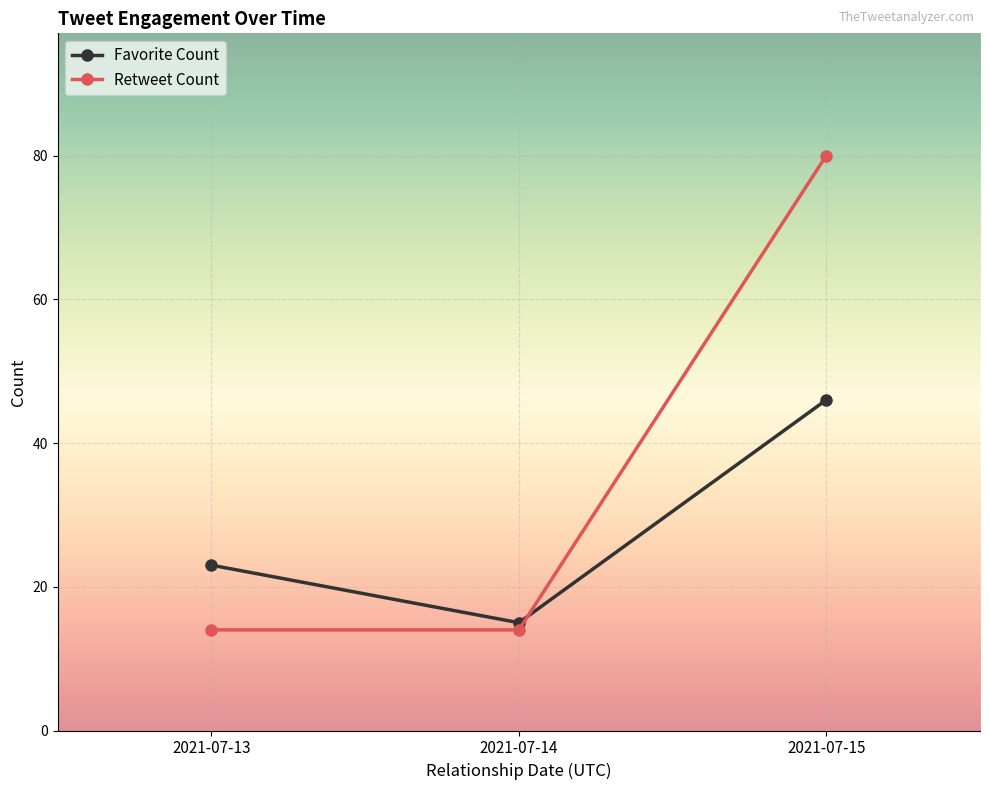

What is the difference between the highest and lowest values at 2021-07-15?

34